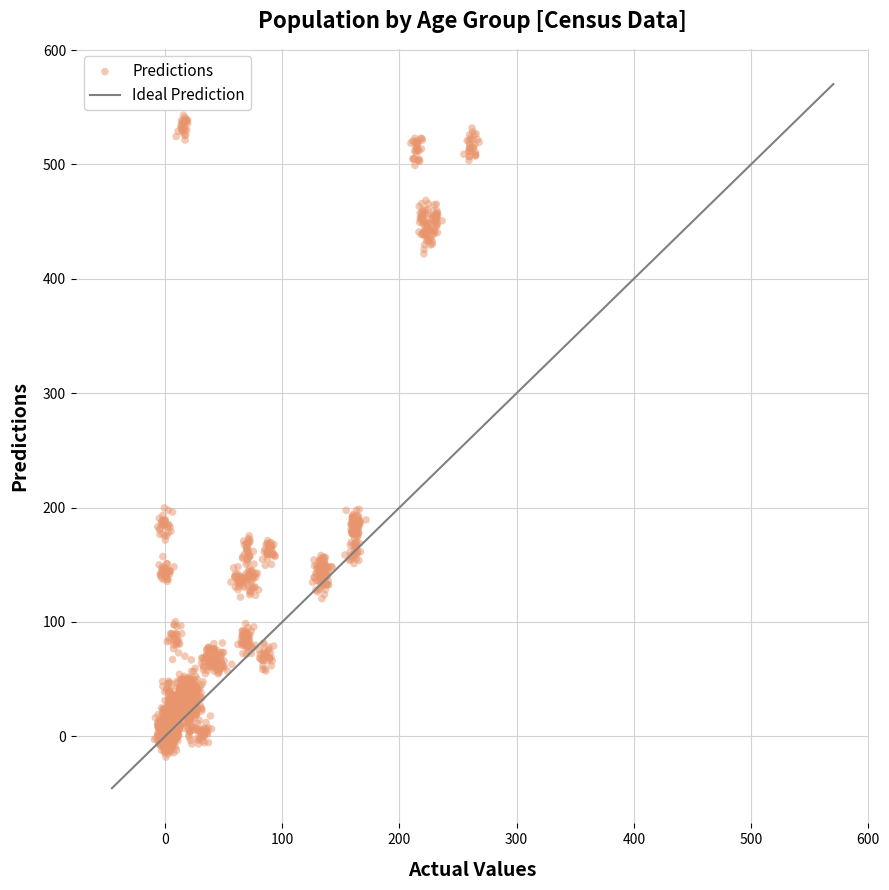

What is the range of X values (max minus min)?

277.1